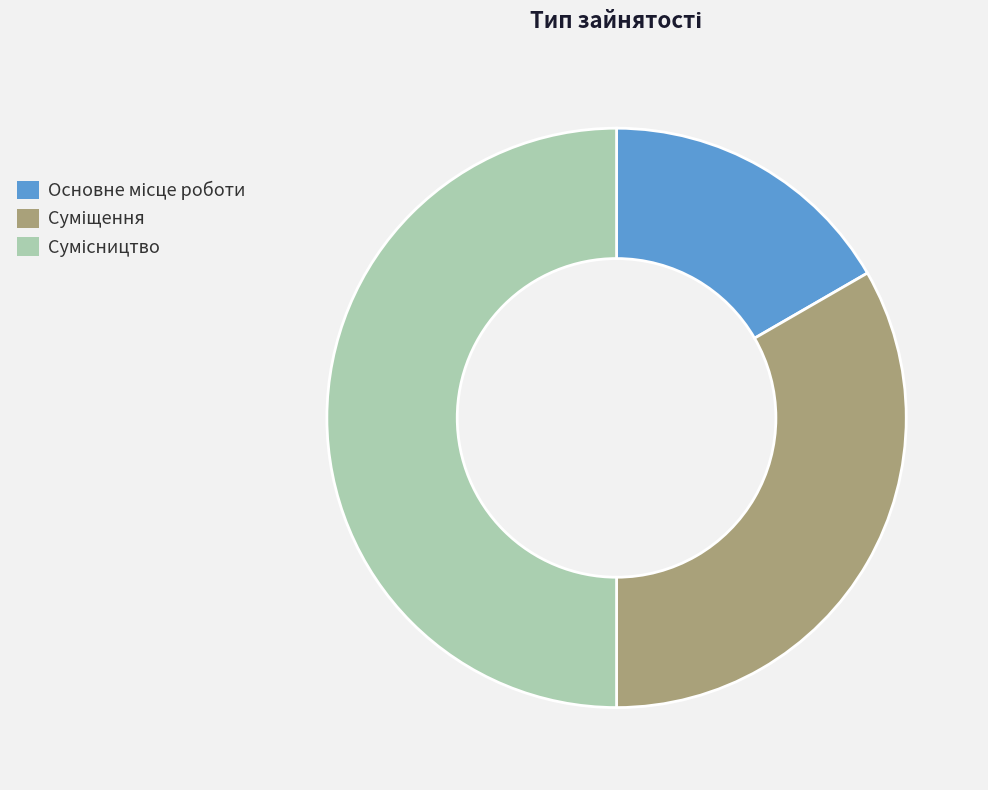

Count the number of slices in the pie.

3